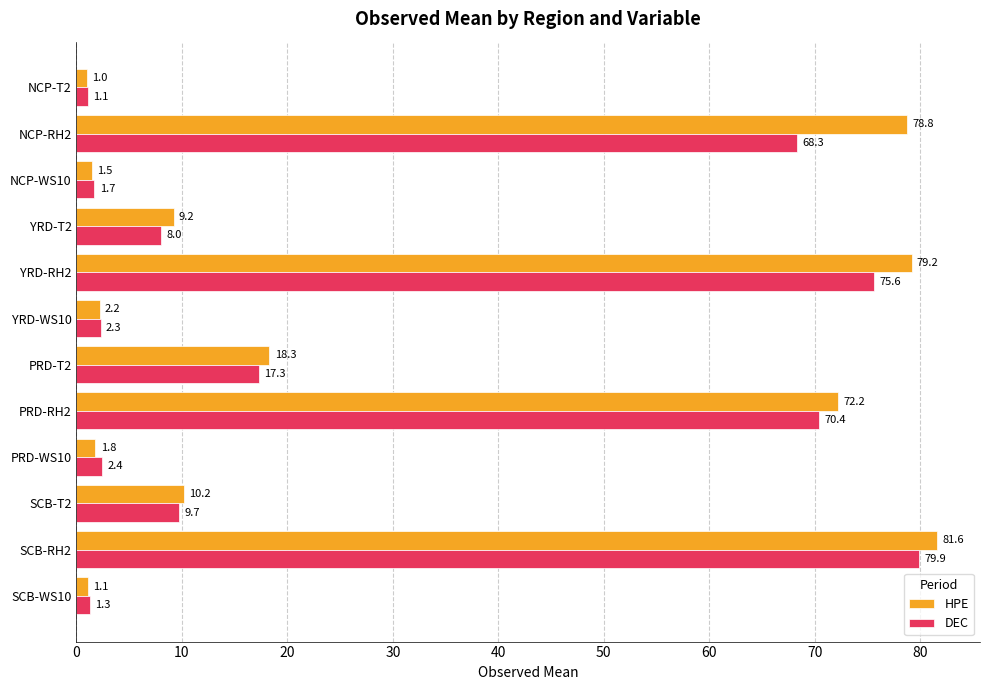

Rank the series at YRD-T2 from lowest to highest value.

DEC, HPE